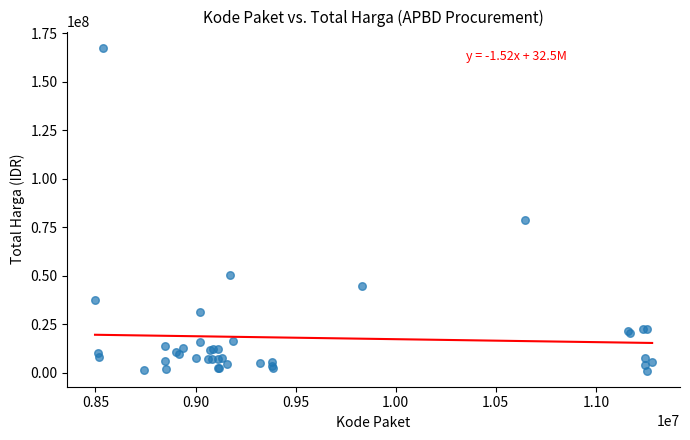

What Y value in the scatter plot is closest to 84350000?

78968400